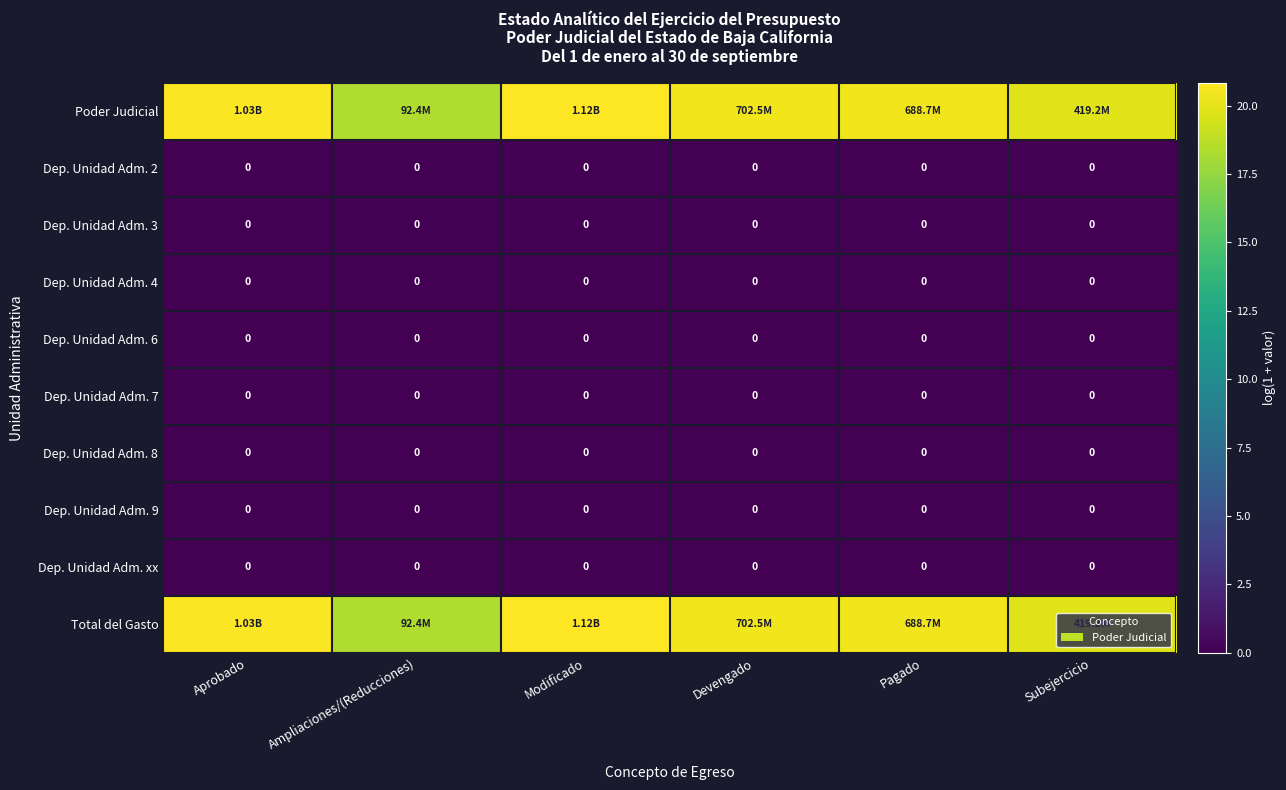

At how many categories does at least one series exceed 10?

6